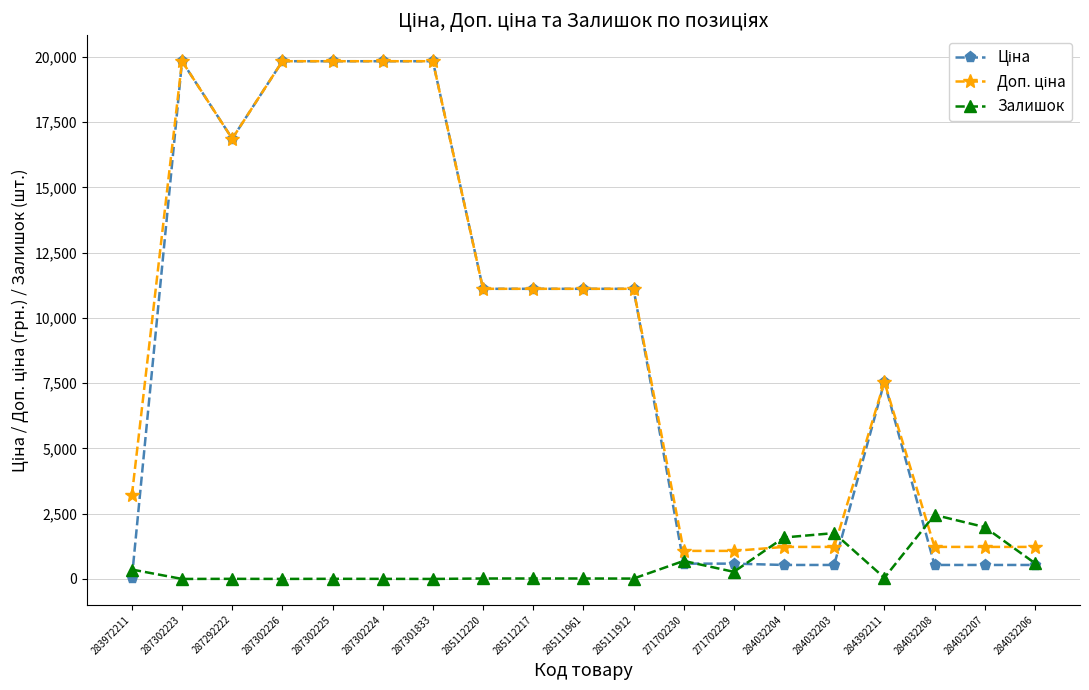

What is the total value across all series at 284032203?

3518.6